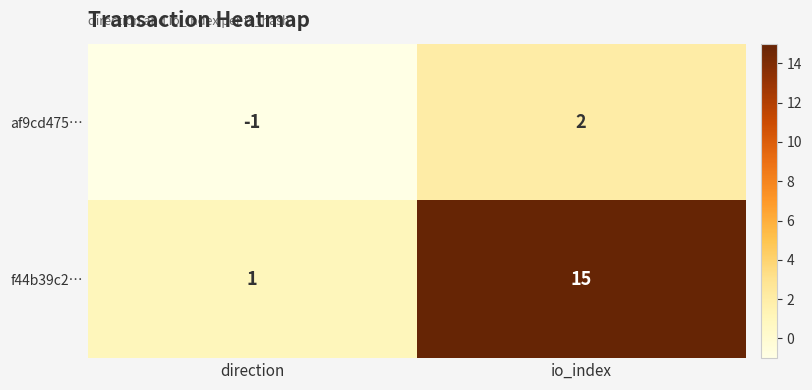

What is the difference between the af9cd475… values at direction and io_index?

3